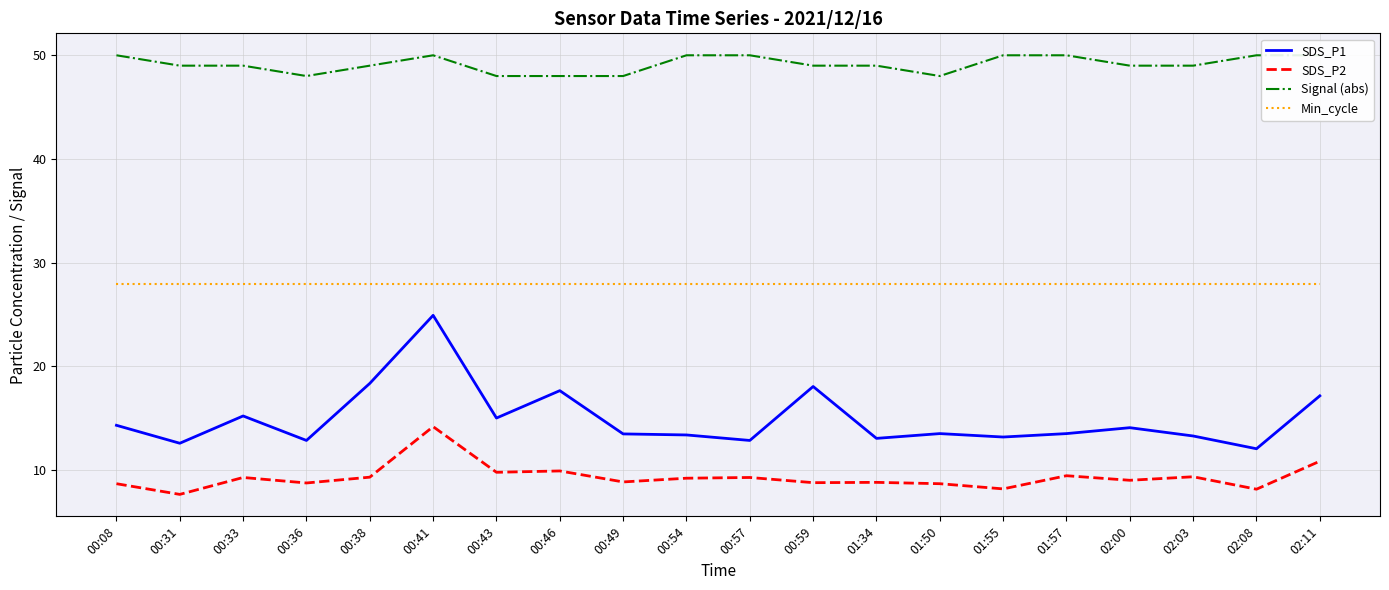

Which has a higher value, 00:59 or 00:41?

00:41